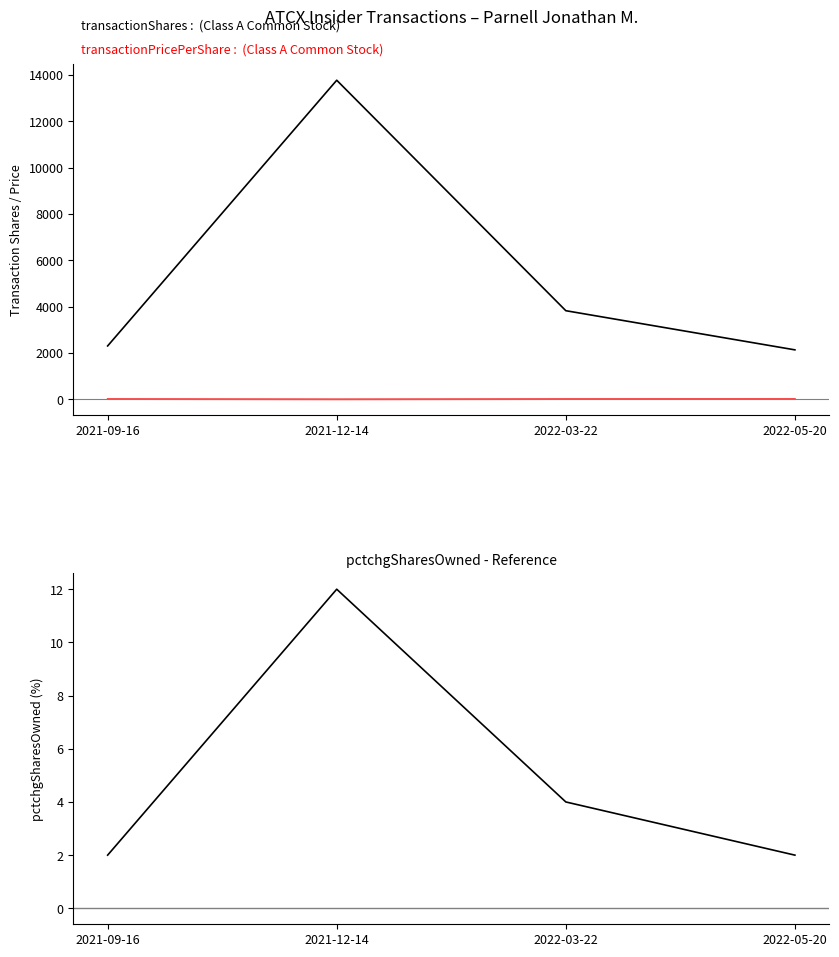

True or false: transactionPricePerShare has a value of 12.3 at 2021-09-16.

False